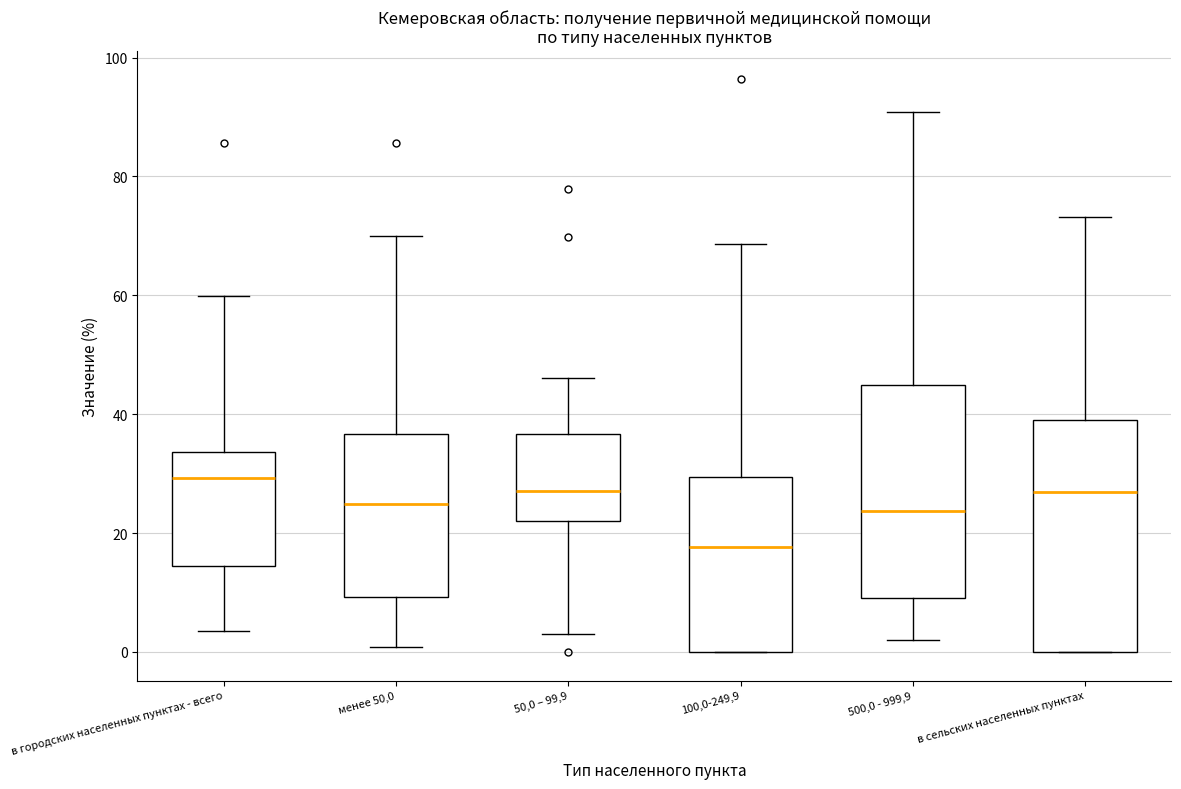

Reading left to right, read every box against the y-axis: the position of its median line, the range the box covers, and the ends of its whiskers. The values are not printed on the chart, so give them approximately, as read against the axis.

в городских населенных пунктах - всего: median 30, box 14 to 34, whiskers 4 to 60
менее 50,0: median 24, box 10 to 36, whiskers 0 to 70
50,0 – 99,9: median 28, box 22 to 36, whiskers 2 to 46
100,0-249,9: median 18, box 0 to 30, whiskers 0 to 68
500,0 - 999,9: median 24, box 10 to 44, whiskers 2 to 90
в сельских населенных пунктах: median 26, box 0 to 38, whiskers 0 to 74